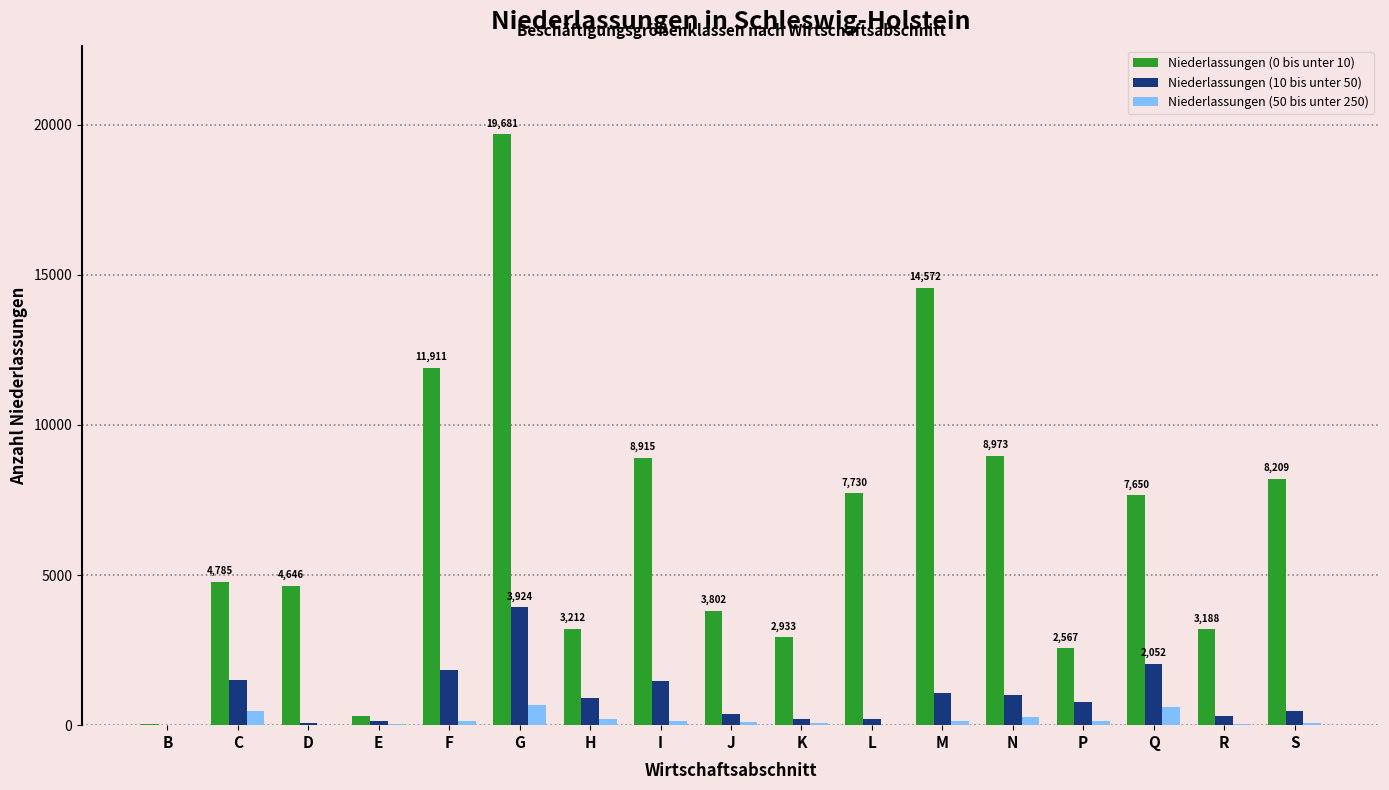

What is the total value across all series at C?

6766